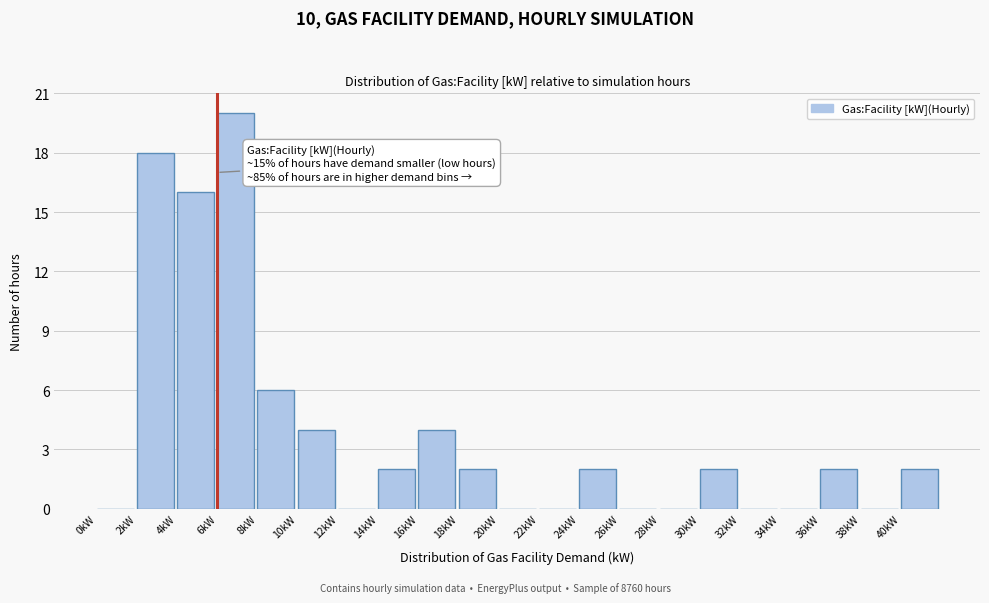

Which range on the x-axis has the tallest bar?

6 to 8